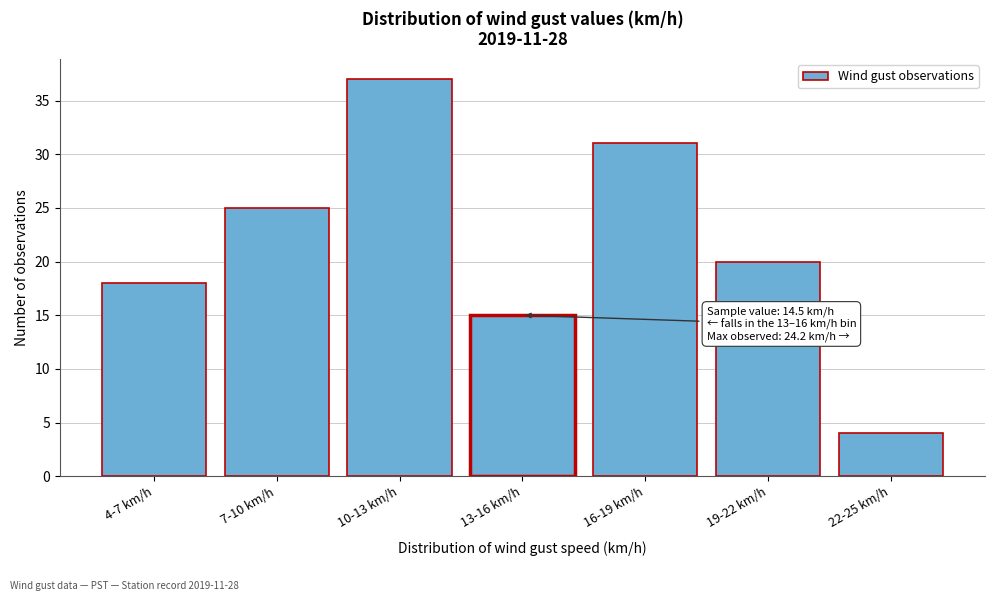

Reading left to right, what are all the values shown in this chart?

18	25	37	15	31	20	4